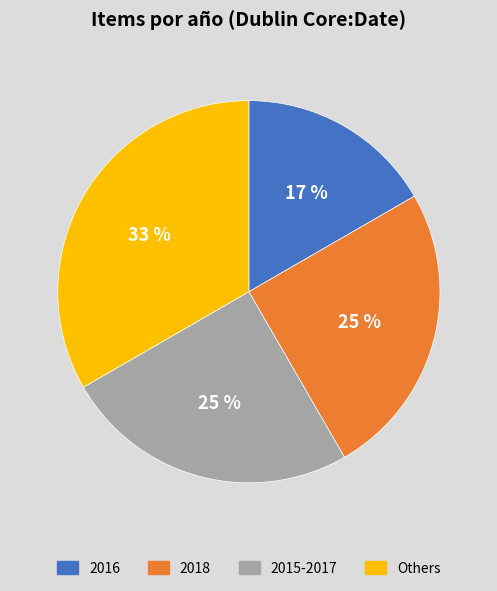

Is there a majority slice in this chart?

No